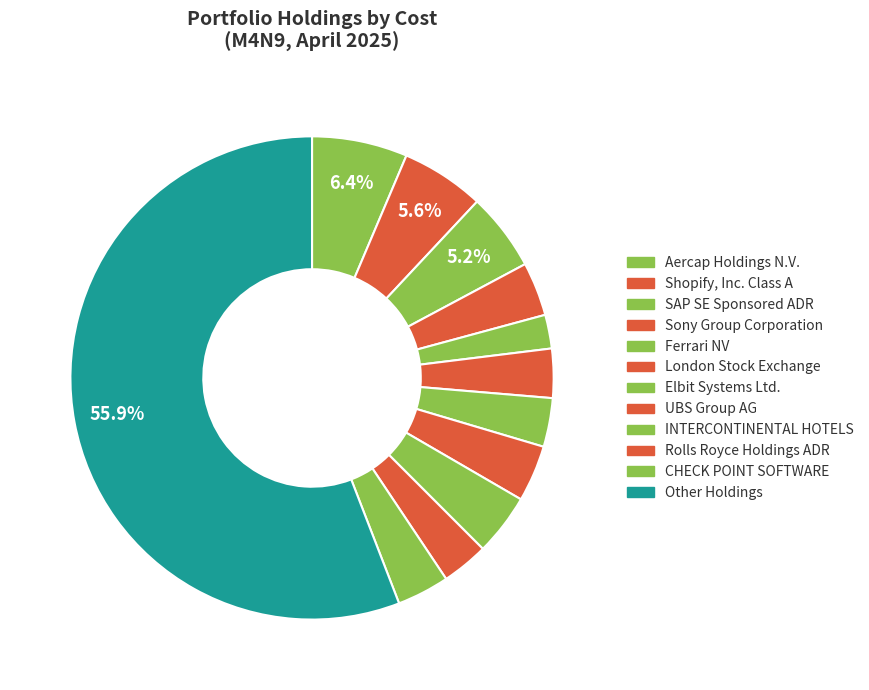

Which slice is the largest?

Other Holdings